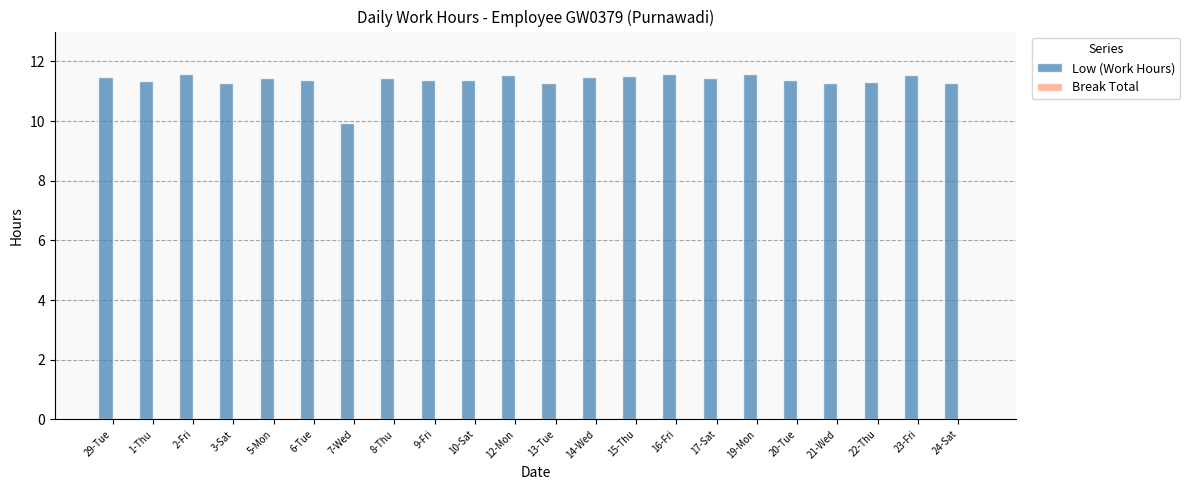

What is the value of the 9th bar from the left?

11.4